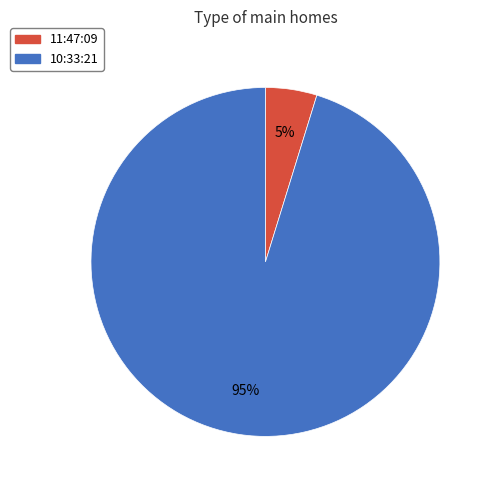

Is it true that 11:47:09 is 5% of the pie?

True